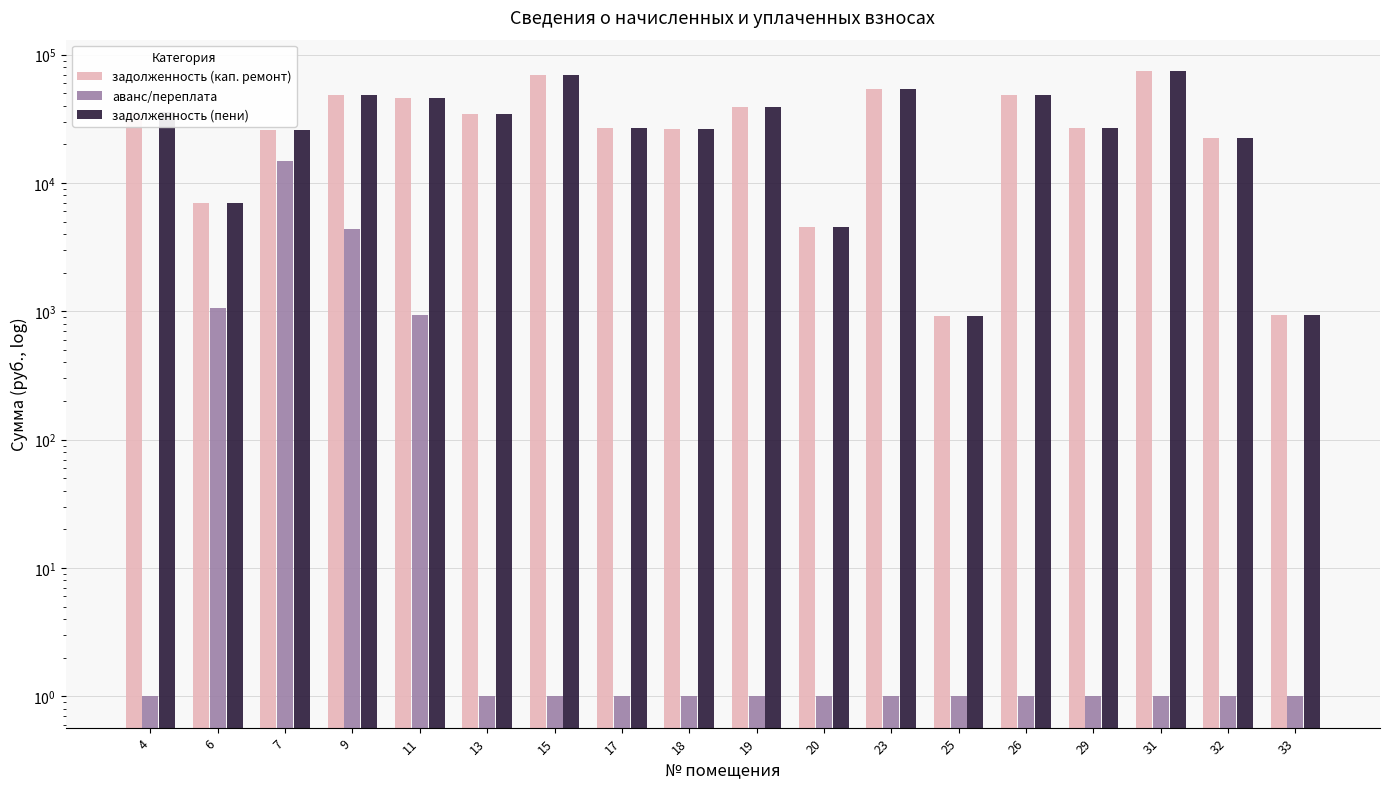

The задолженность (пени) series shows 54652.0 at 19. True or false?

False